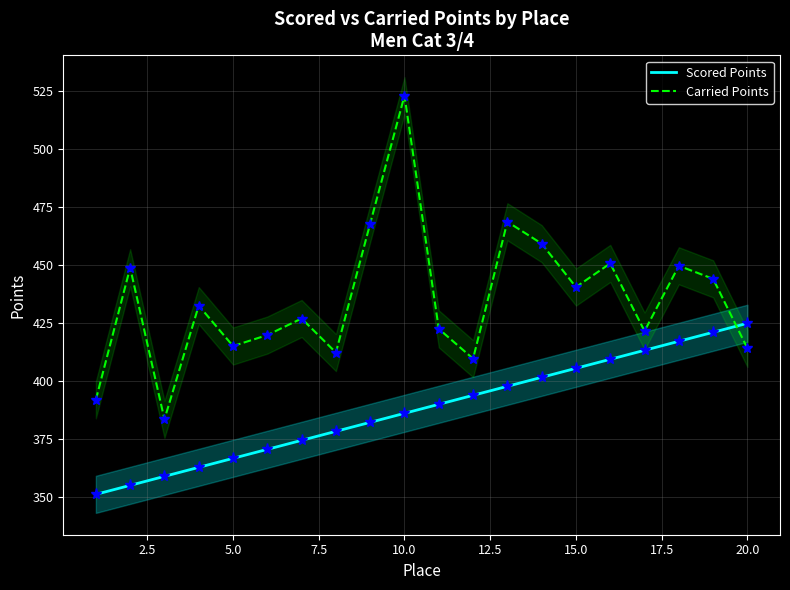

What is the maximum value shown in the chart?

523.0